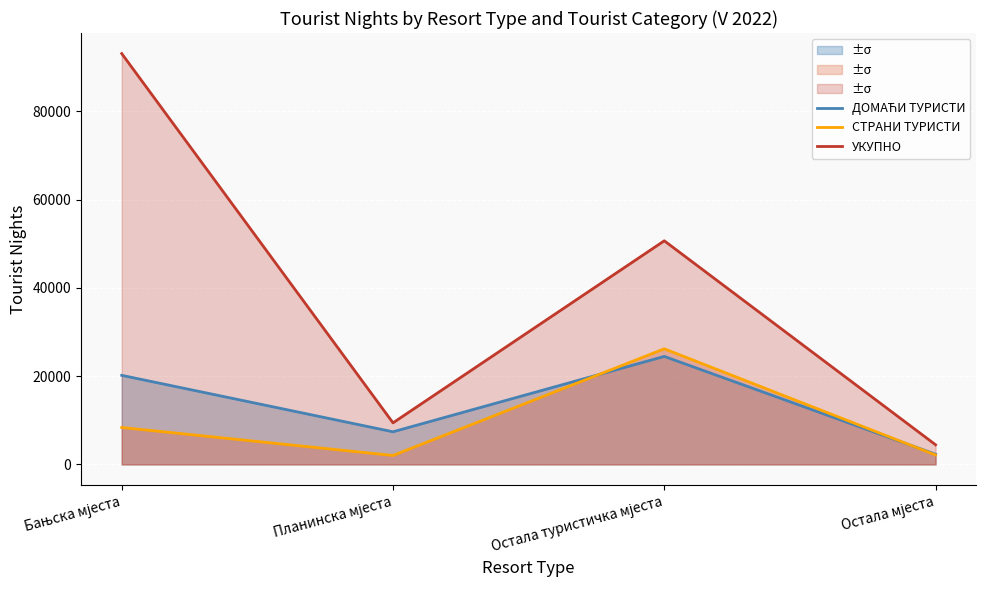

True or false: ДОМАЋИ ТУРИСТИ has more than 0 points higher than both neighbors.

True